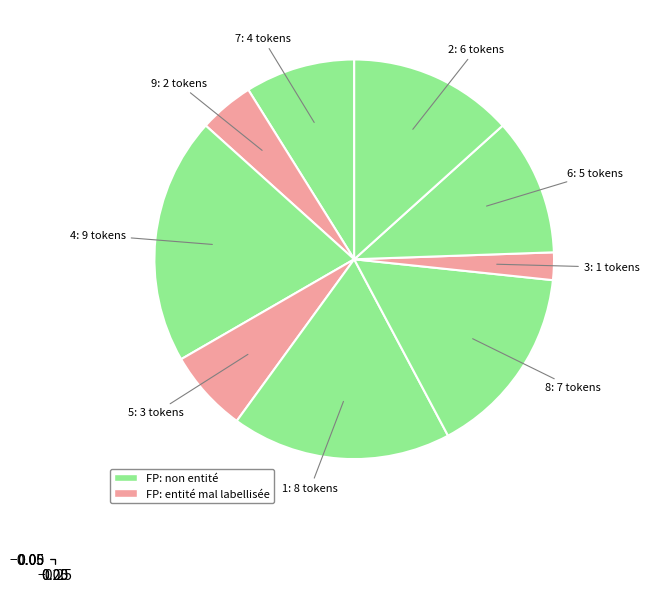

How many segments does this pie chart have?

9